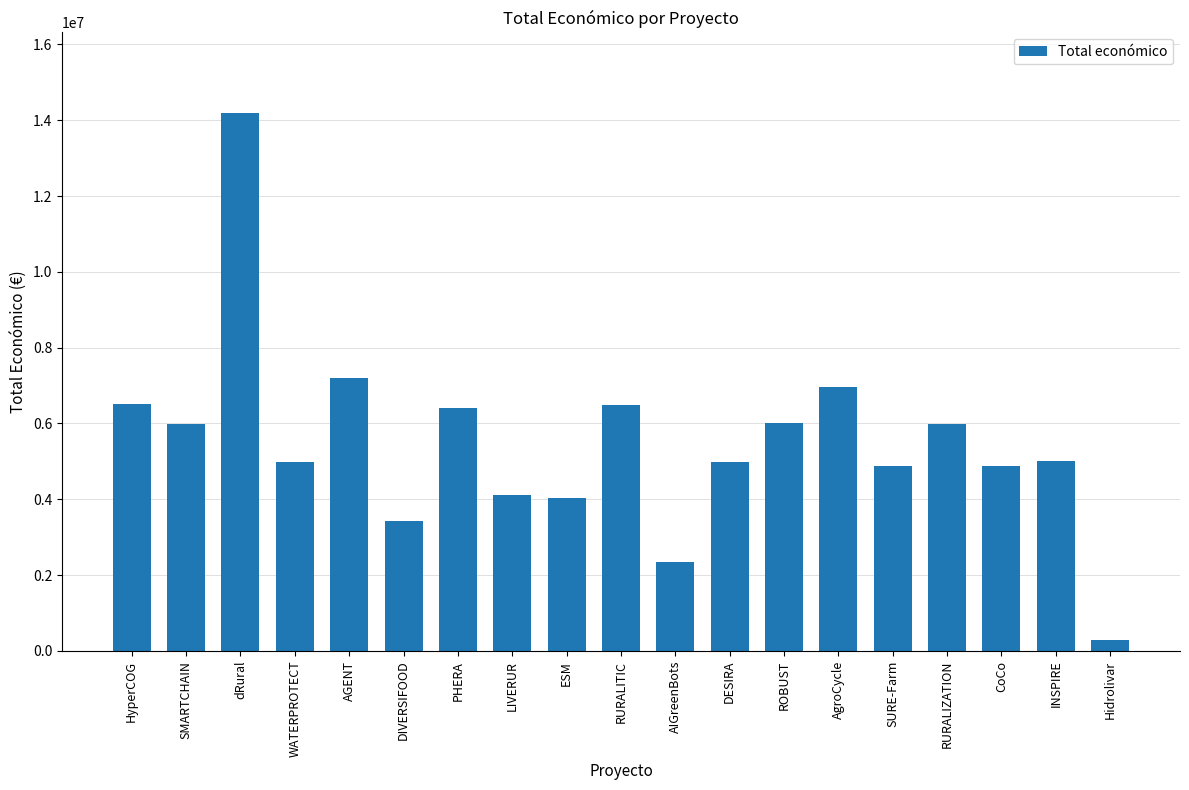

At which label is the value closest to 7243157?

AGENT